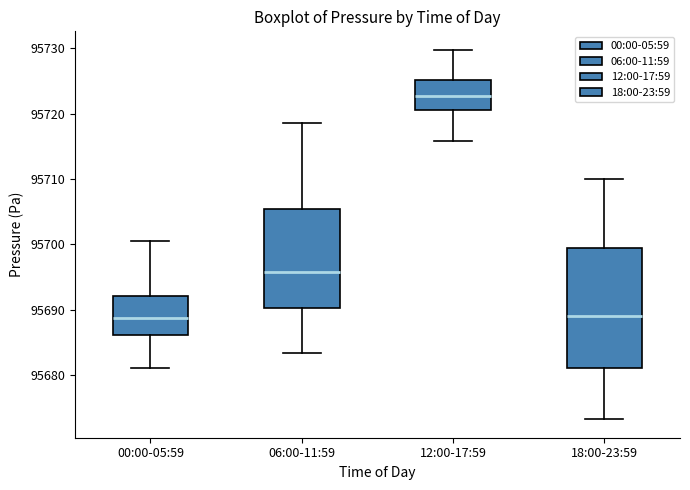

Reading left to right, read every box against the y-axis: the position of its median line, the range the box covers, and the ends of its whiskers. The values are not printed on the chart, so give them approximately, as read against the axis.

00:00-05:59: median 95689, box 95686 to 95692, whiskers 95681 to 95701
06:00-11:59: median 95696, box 95690 to 95705, whiskers 95683 to 95719
12:00-17:59: median 95723, box 95720 to 95725, whiskers 95716 to 95730
18:00-23:59: median 95689, box 95681 to 95699, whiskers 95673 to 95710